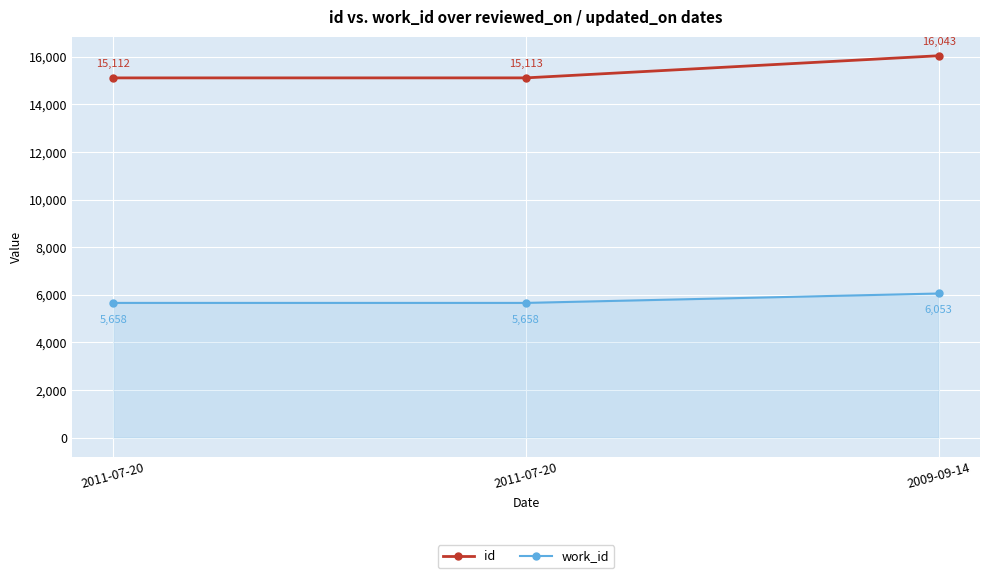

How many lines are shown in the chart?

2